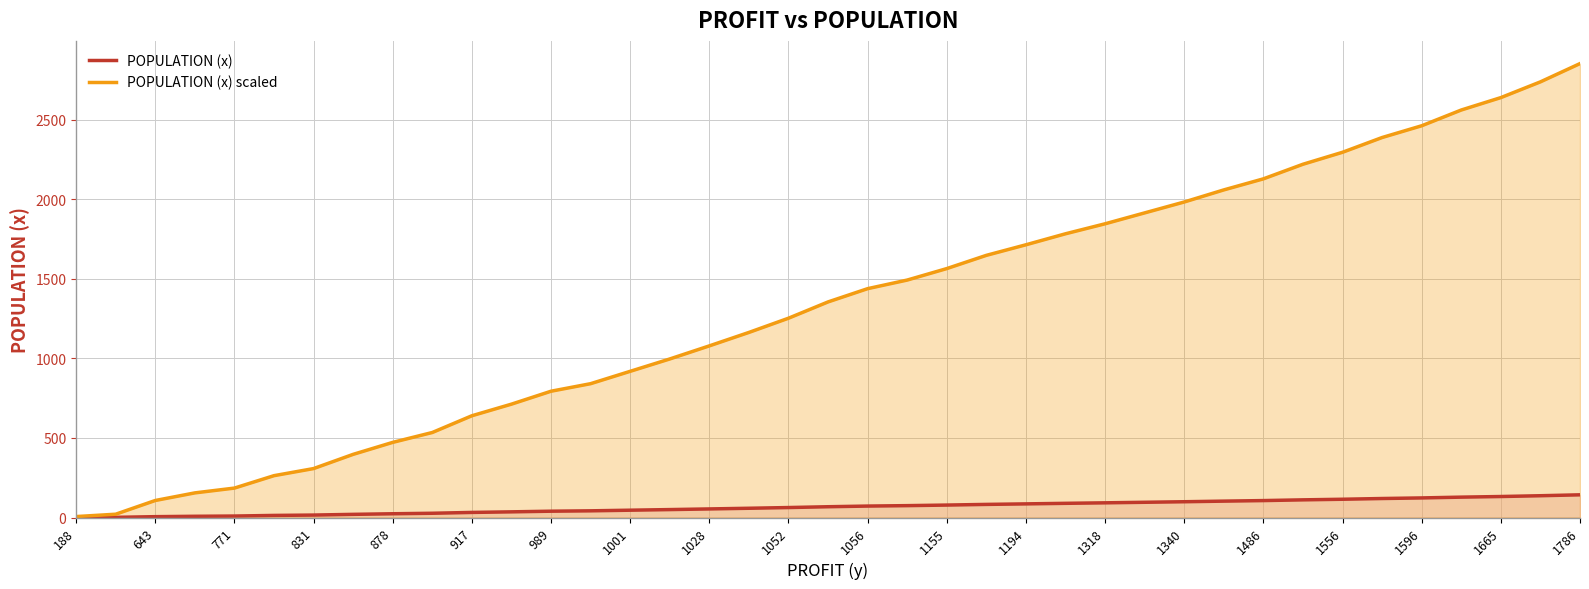

What is the spread (max minus min) of values at 1052?

1190.1